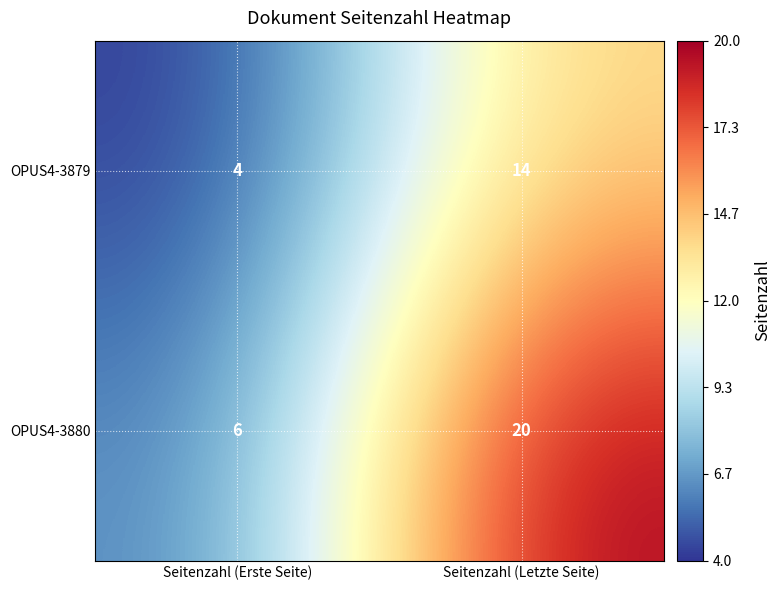

What is the sum of the OPUS4-3879 values at Seitenzahl (Erste Seite) and Seitenzahl (Letzte Seite)?

18